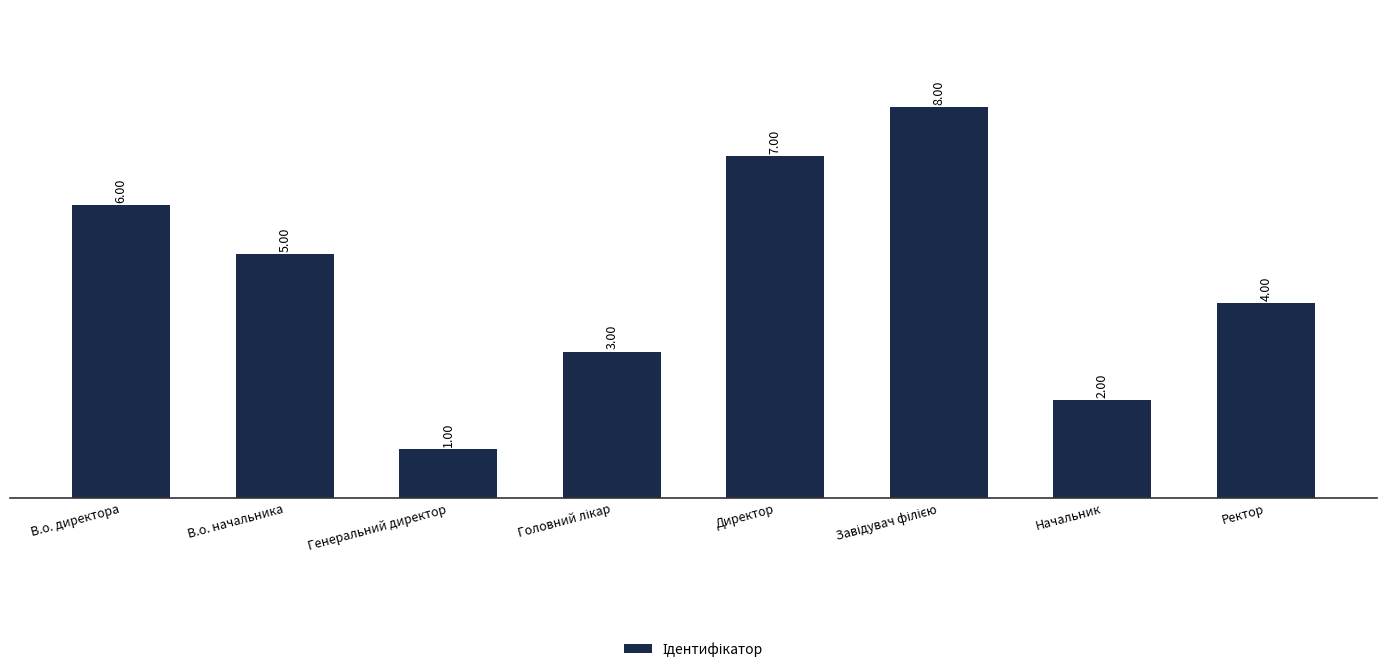

What is the label of the 1st bar from the left?

В.о. директора